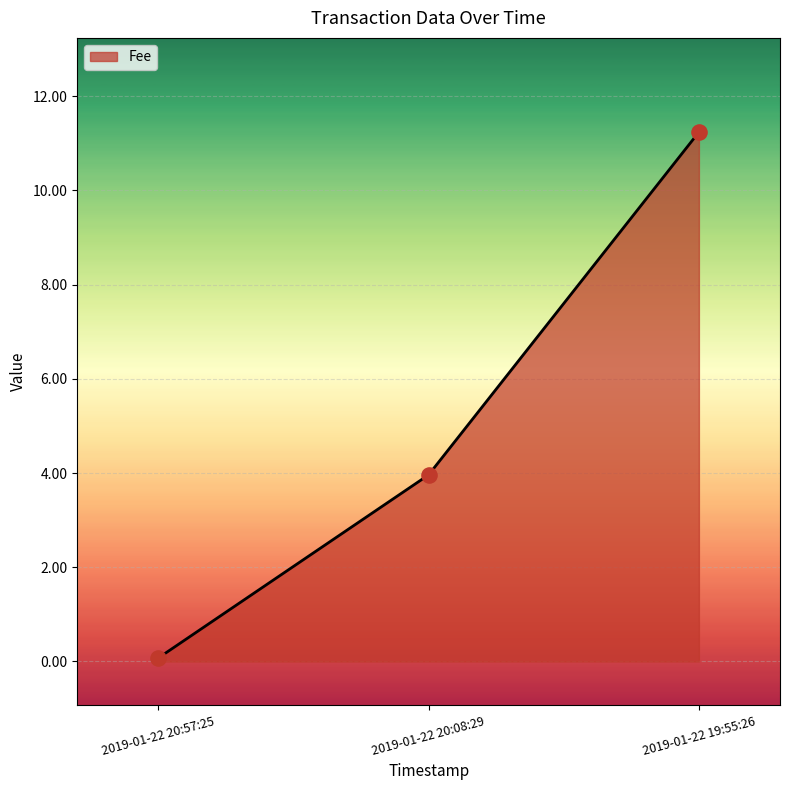

What is the change in value from 2019-01-22 20:08:29 to 2019-01-22 19:55:26?

+7.3